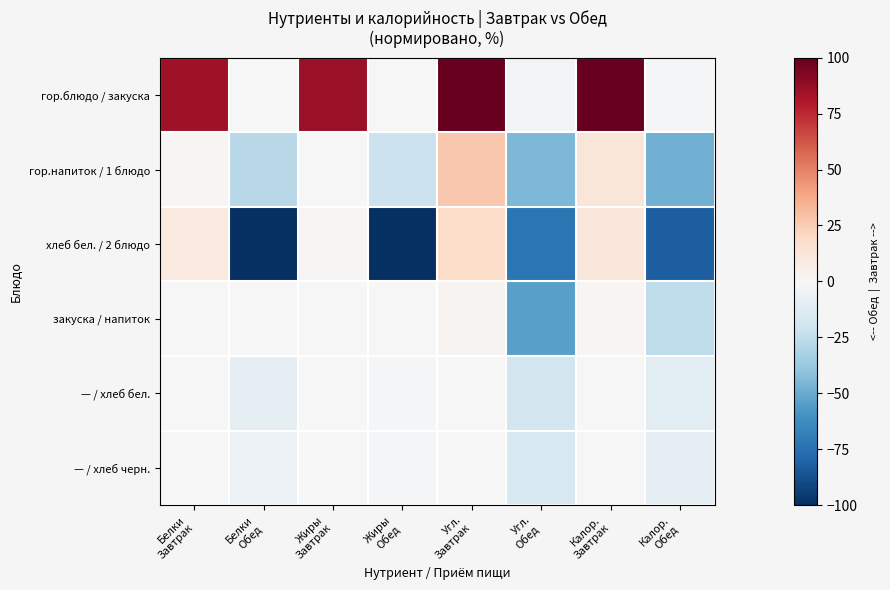

What is the total value across all series at Белки
Обед?

-143.7